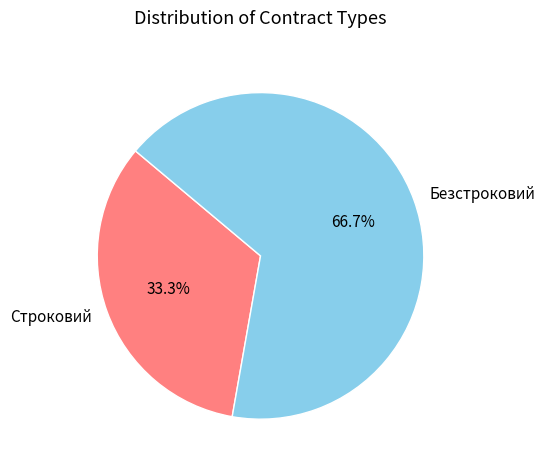

What is the ratio of the value at Безстроковий to the value at Строковий?

2.0